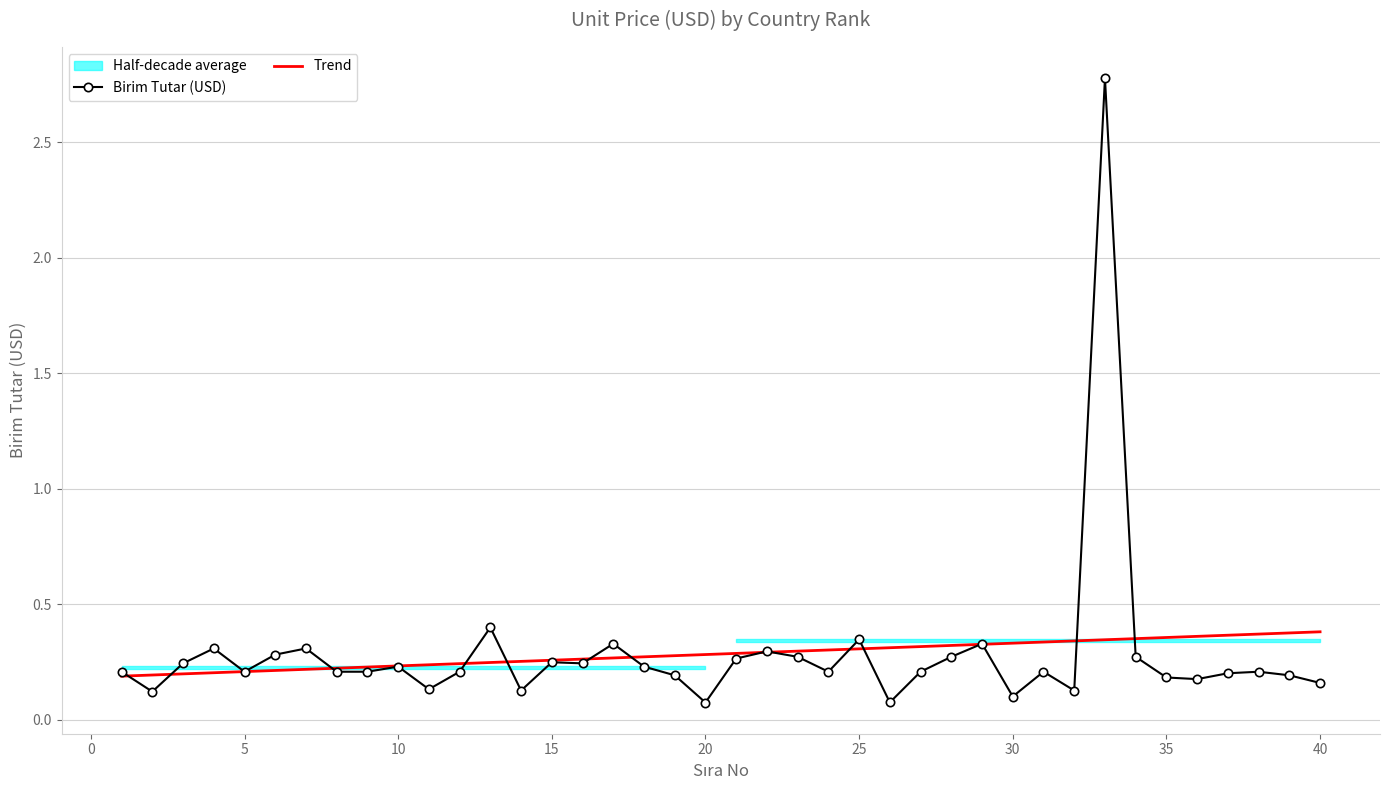

Which series has the largest total across all categories?

Trend